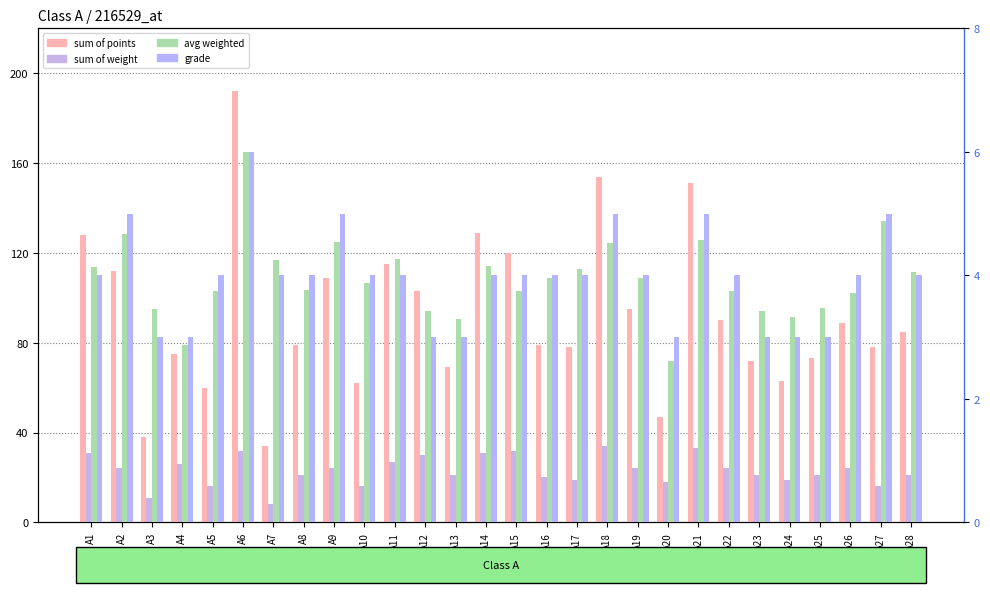

What is the difference between the second highest and second lowest values in the grade series?

2.0